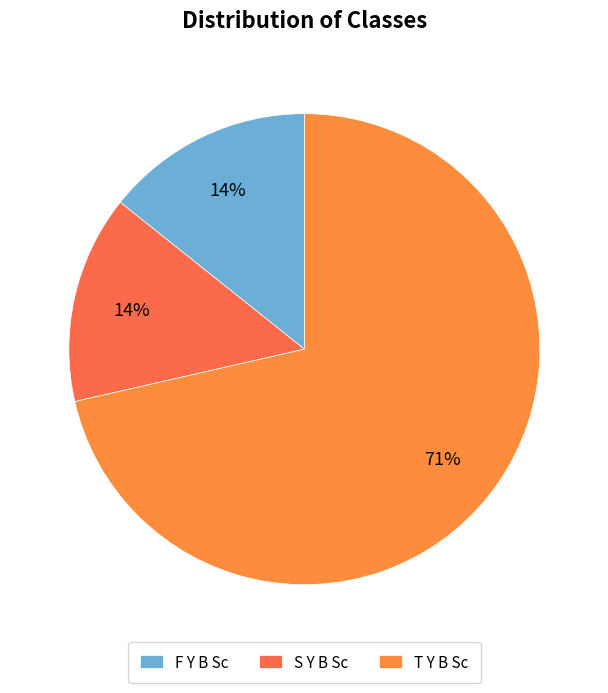

Which category has the biggest portion of the pie?

T Y B Sc